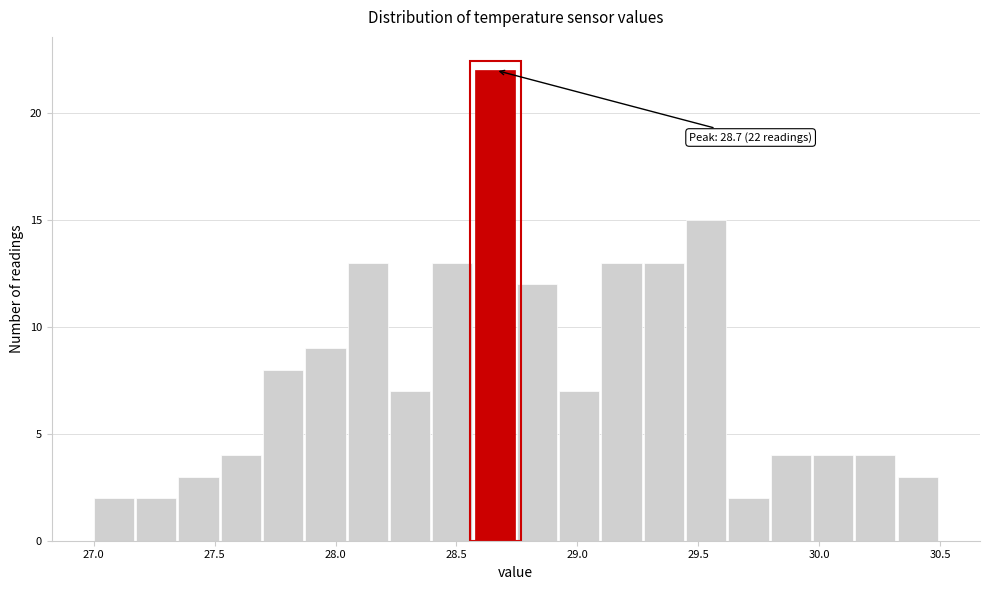

Around what value on the x-axis is the tallest bar? Give the approximate position of its centre, as read against the axis.

28.65